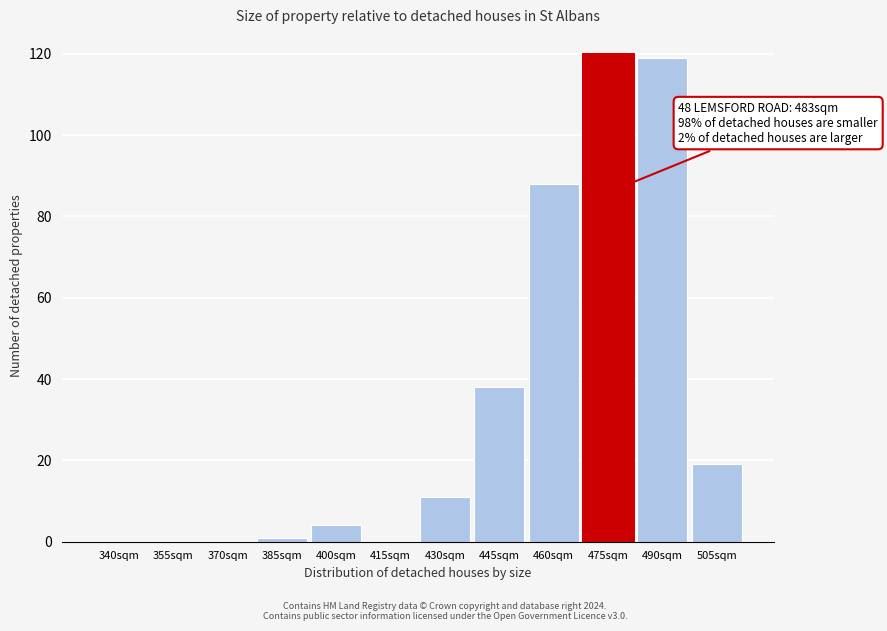

Reading right to left, list all the values displayed in this chart.

505sqm=19	490sqm=119	475sqm=120	460sqm=88	445sqm=38	430sqm=11	415sqm=0	400sqm=4	385sqm=1	370sqm=0	355sqm=0	340sqm=0